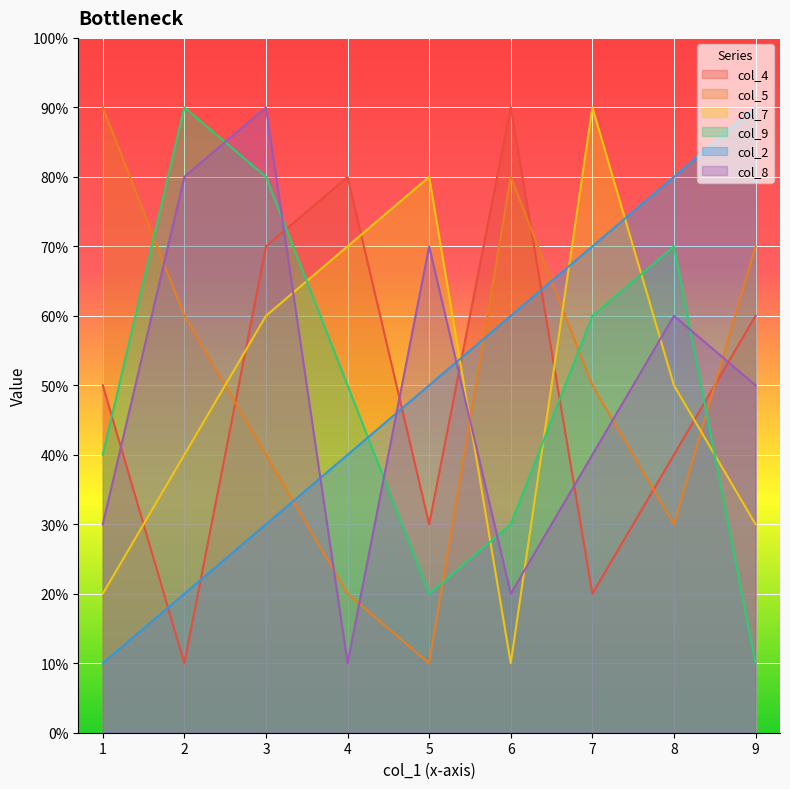

Between 4 and 2, which series saw the biggest shift?

col_4